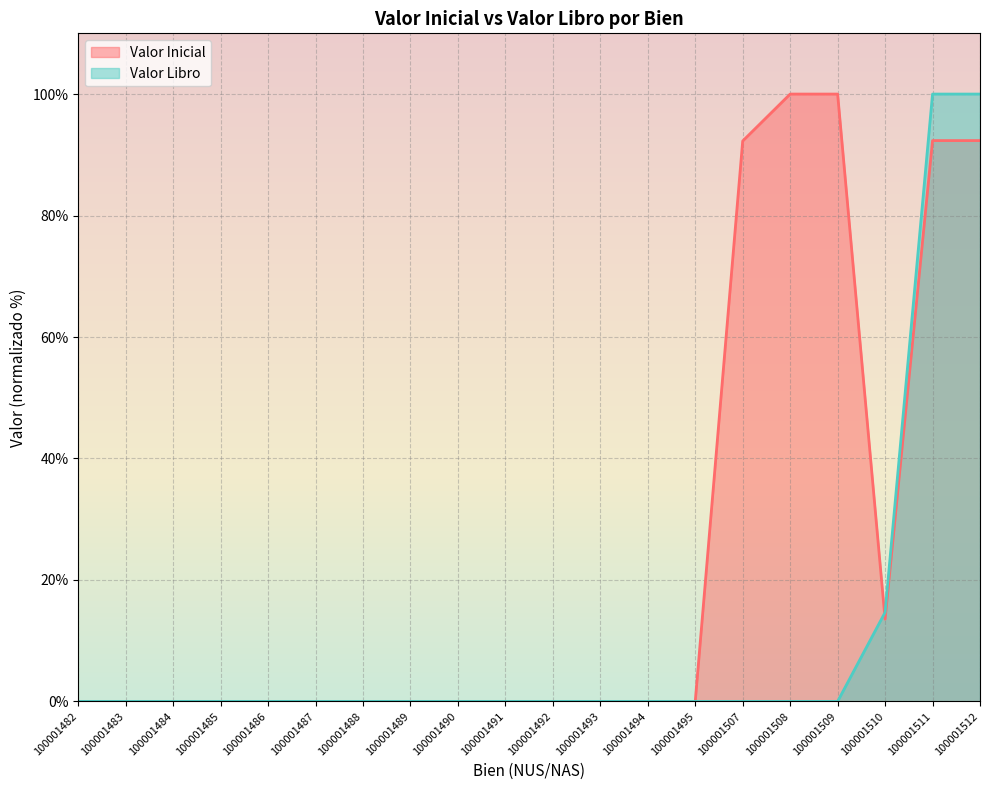

Which series ends up on top after the final intersection of Valor Libro and Valor Inicial?

Valor Libro